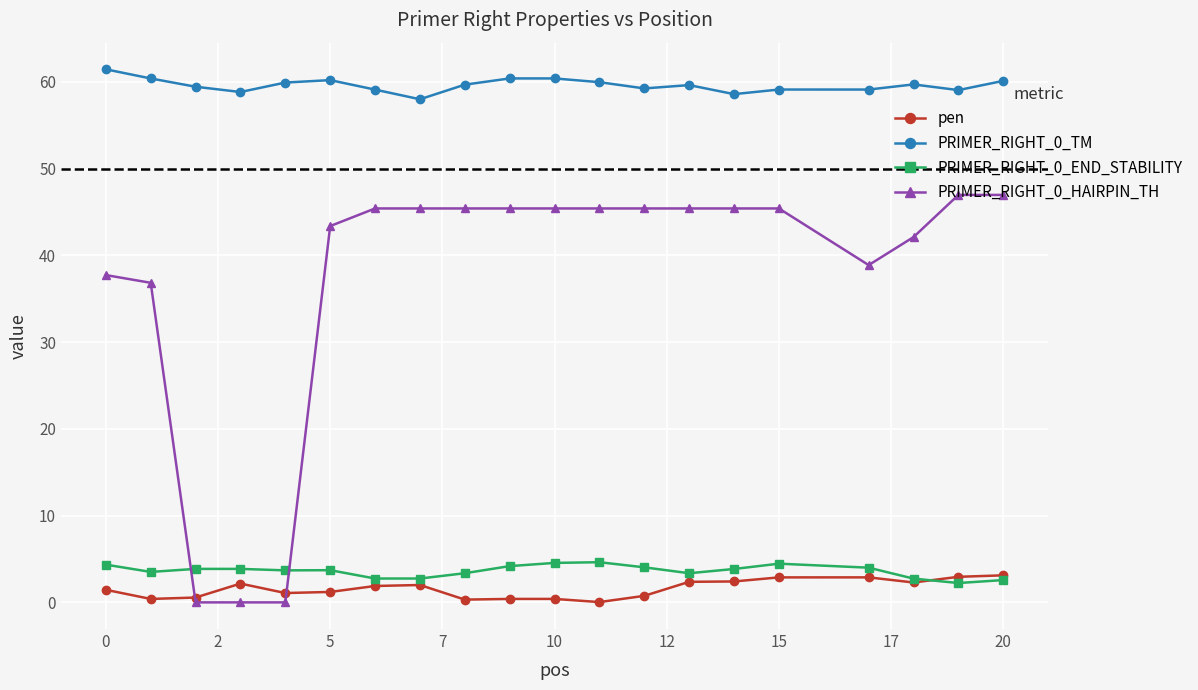

What is the maximum value shown in the chart?

61.4